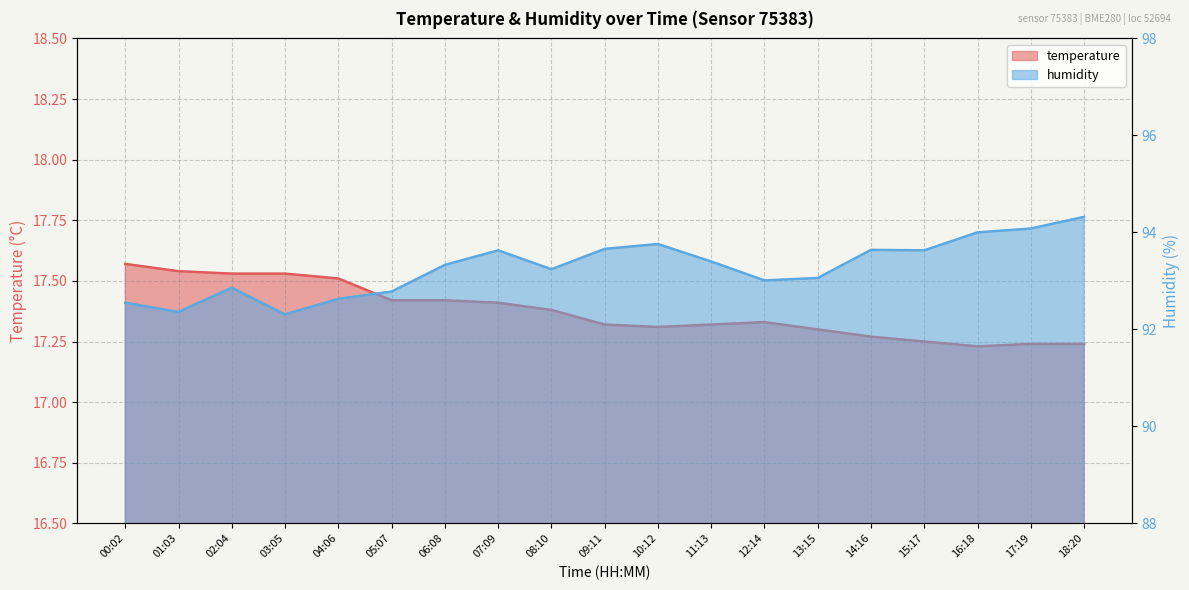

What is the label of the 7th point from the left?

06:08